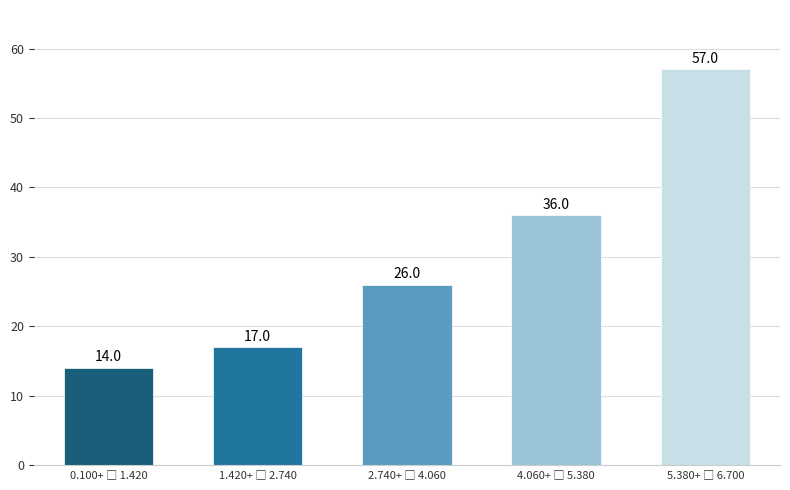

Reading right to left, transcribe all the data shown in this chart.

57	36	26	17	14